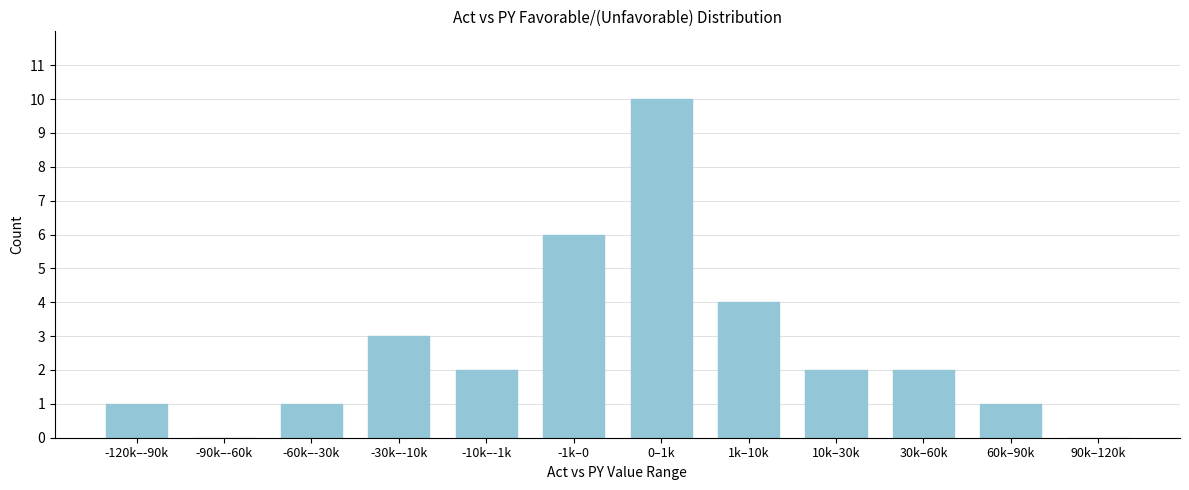

Reading left to right, list all the values displayed in this chart.

-120k–-90k=1	-90k–-60k=0	-60k–-30k=1	-30k–-10k=3	-10k–-1k=2	-1k–0=6	0–1k=10	1k–10k=4	10k–30k=2	30k–60k=2	60k–90k=1	90k–120k=0